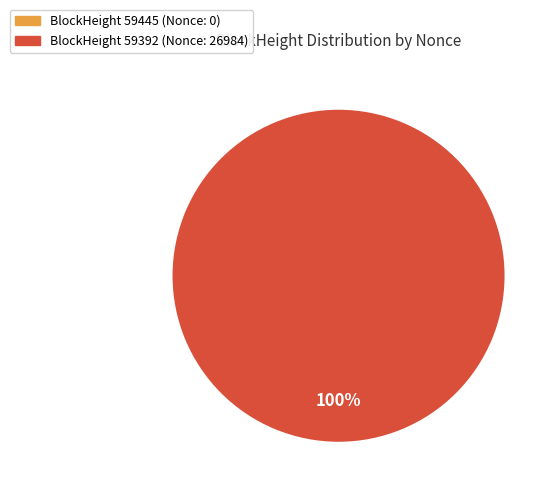

To the nearest percent, what is the average slice percentage?

50%